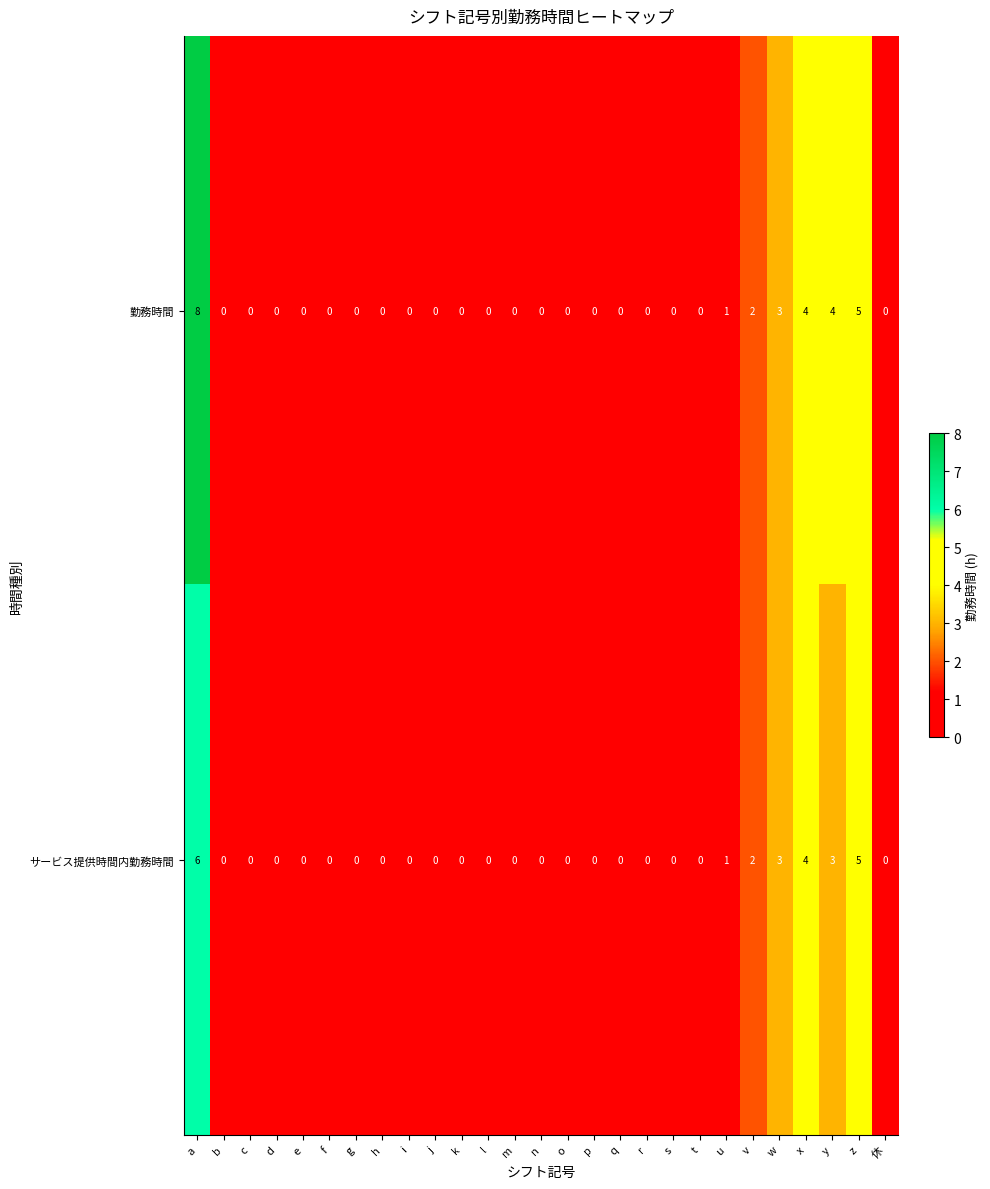

How many values in the 勤務時間 series exceed 0?

7